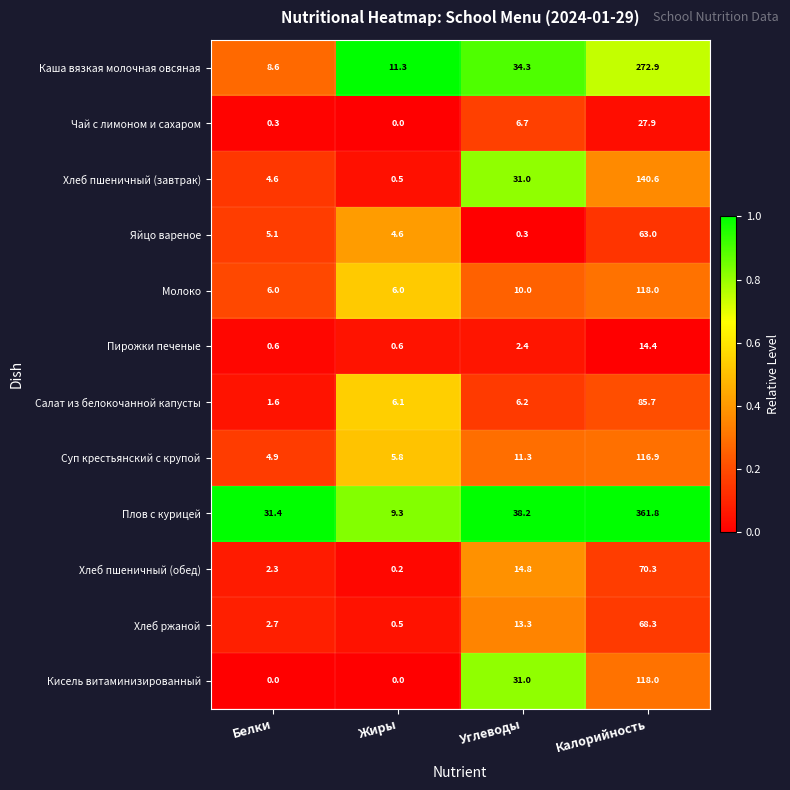

What is the sum of all Плов с курицей values?

440.7